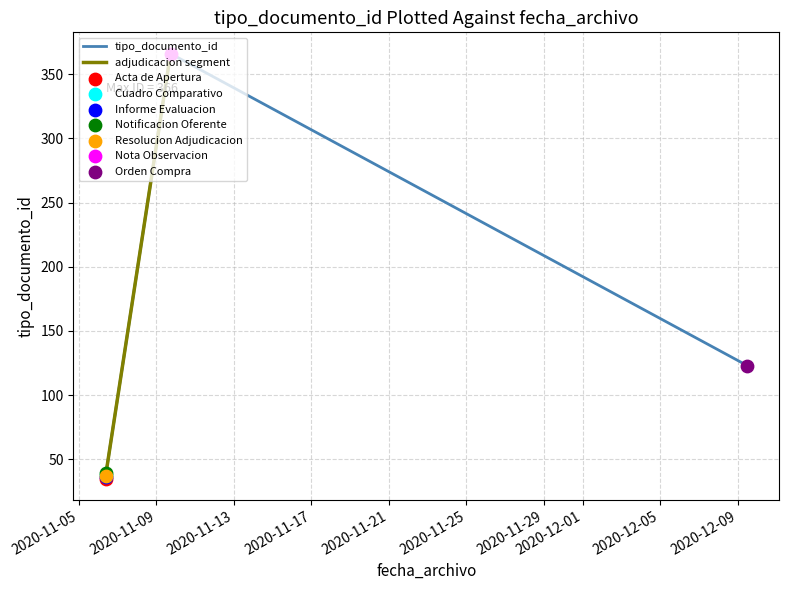

Between 2020-11-06 09:00:55 and 2020-11-09 17:26:46, which is larger?

2020-11-09 17:26:46